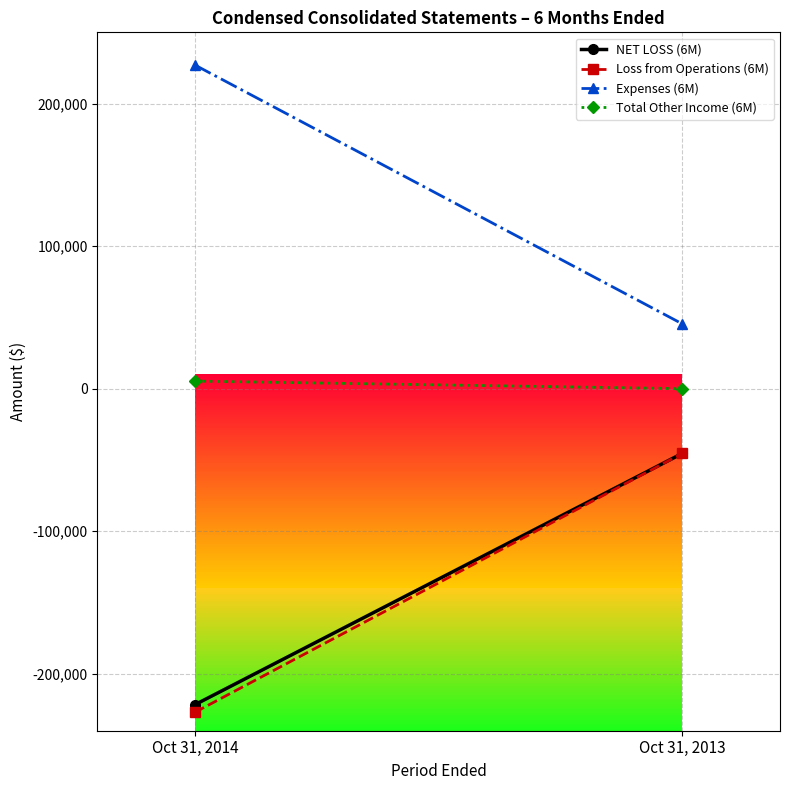

Is the value of Total Other Income (6M) at Oct 31, 2014 greater than the value of NET LOSS (6M) at Oct 31, 2014?

Yes